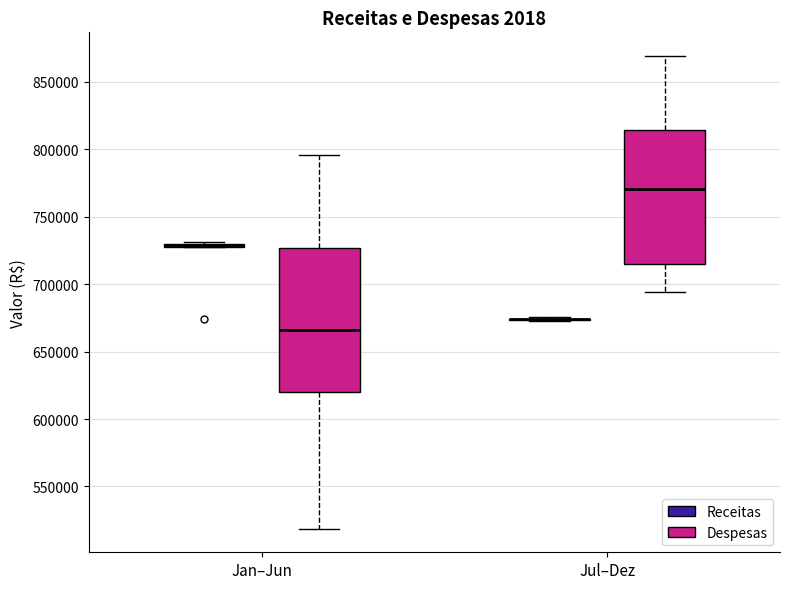

Which box is the tallest, from its lower edge to its upper edge?

Jan–Jun (Despesas)